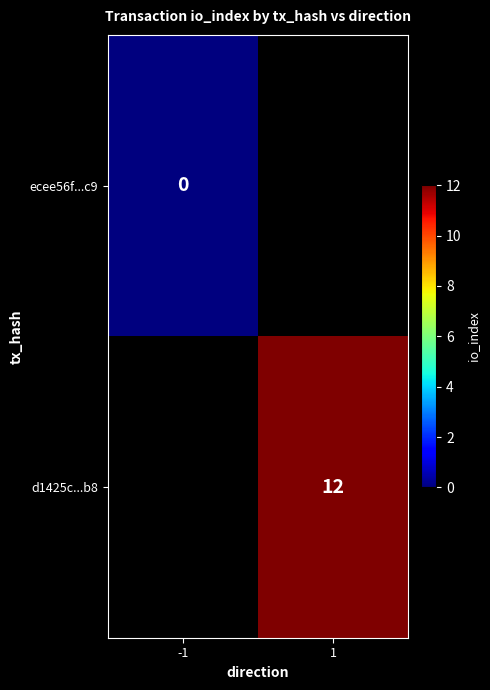

Is it true that d1425c...b8 equals 12 at 1?

True